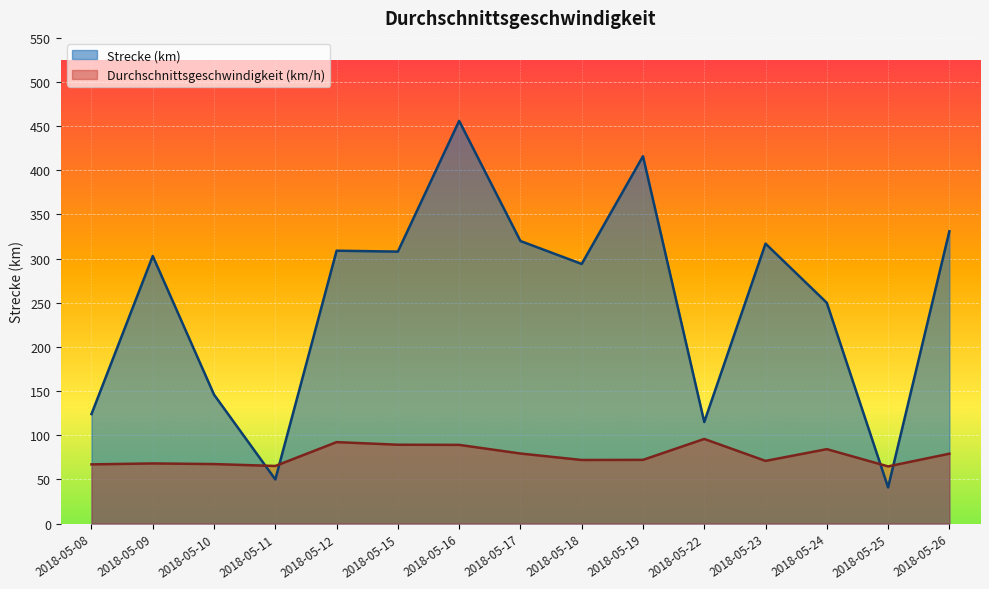

Reading right to left, what are all the values shown in this chart?

Strecke (km): 331.0	41.0	250.0	317.0	115.0	416.0	294.0	320.0	456.0	308.0	309.0	50.0	146.0	303.0	124.0
Durchschnittsgeschwindigkeit (km/h): 79.1	64.7	84.3	71.0	95.8	72.1	72.0	79.3	89.1	89.3	92.2	65.2	67.4	68.1	67.0